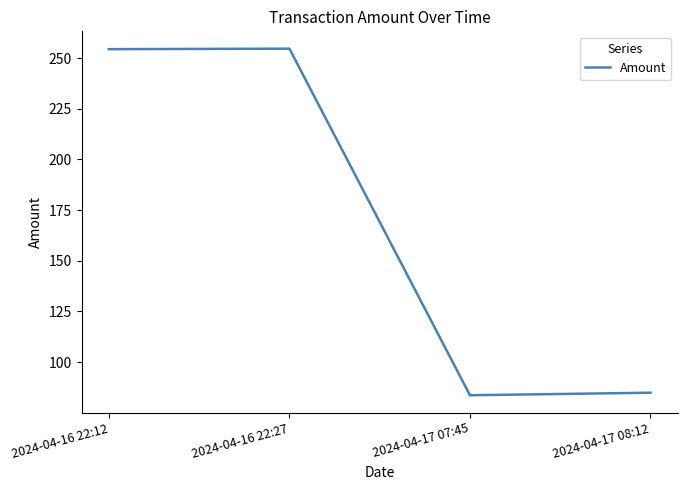

What is the change in value from 2024-04-16 22:12 to 2024-04-17 08:12?

-169.6